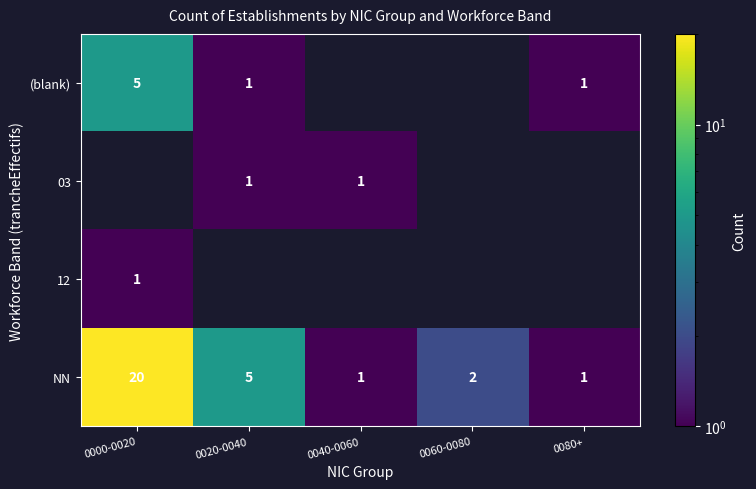

What is the sum of all NN values?

29